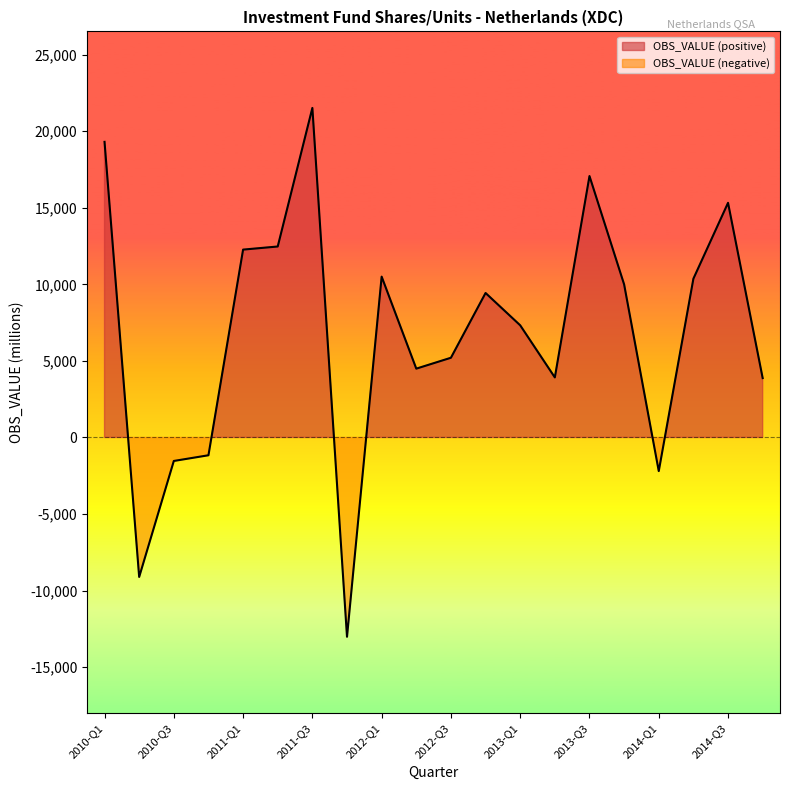

Is it true that the value at 2014-Q4 is 3877?

True